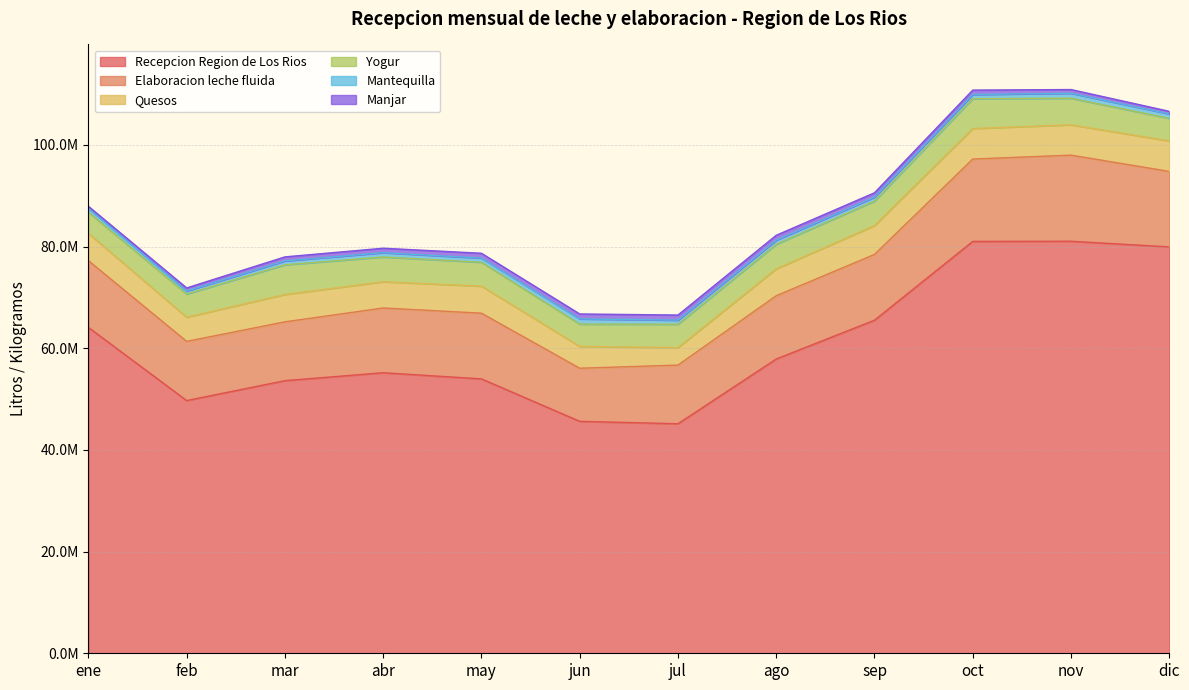

Between which two adjacent categories do Mantequilla and Manjar first intersect?

feb and mar